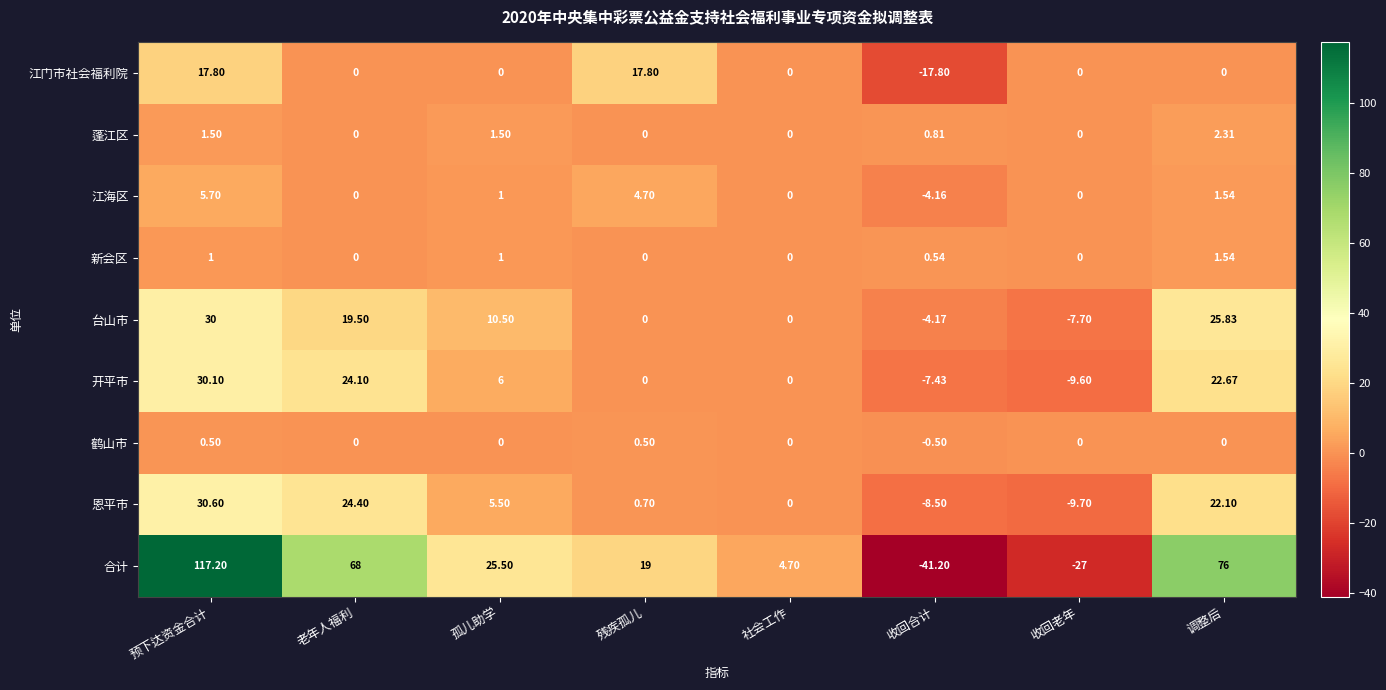

Which category has the lowest value in the 江海区 series?

收回合计